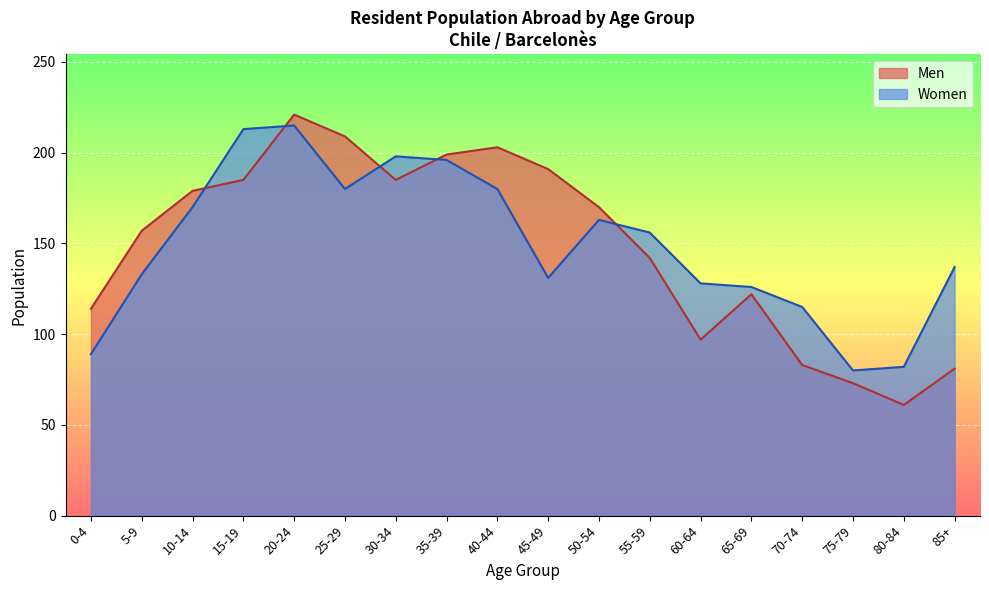

At which label does Men first exceed 170?

10-14